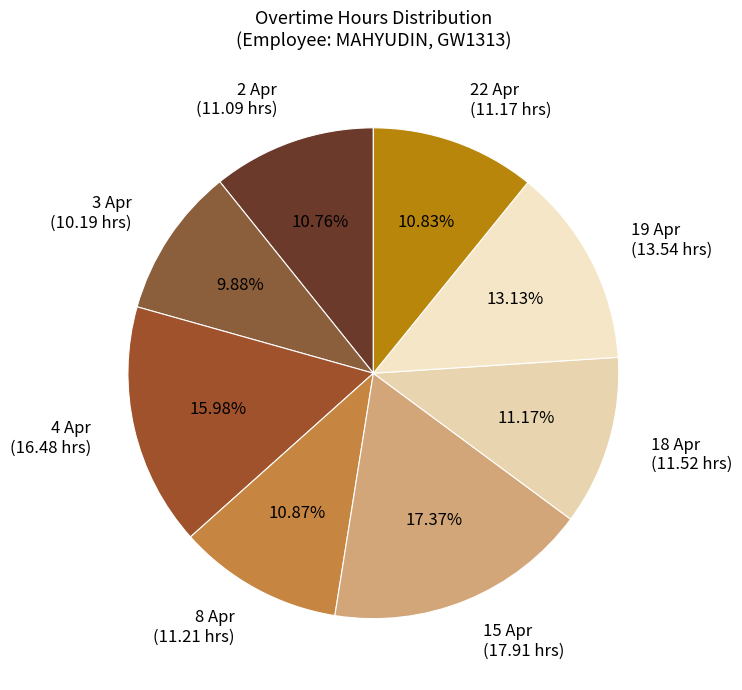

Combined, do 18 Apr (11.52 hrs) and 22 Apr (11.17 hrs) account for over 50%?

No